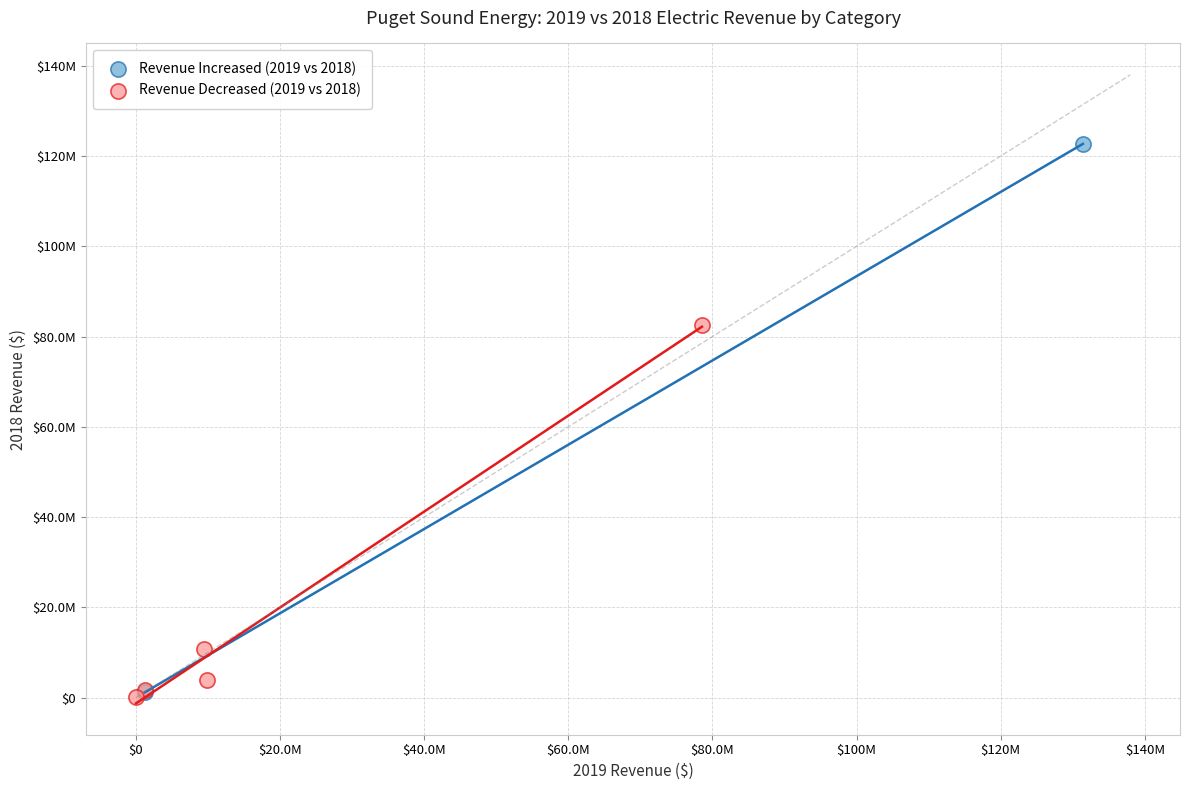

What are all the series names shown in the legend?

Revenue Increased (2019 vs 2018), Revenue Decreased (2019 vs 2018)